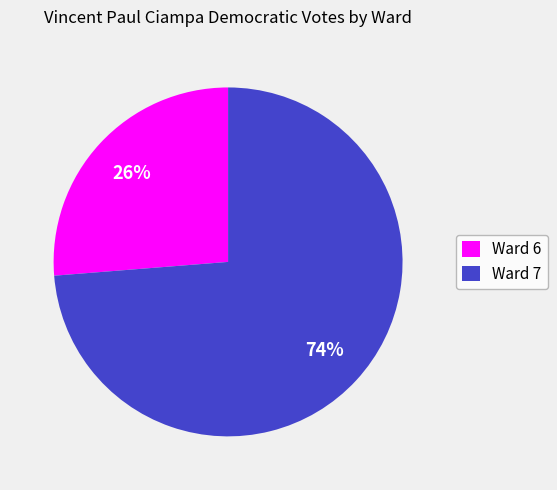

Which slice is the smallest?

Ward 6